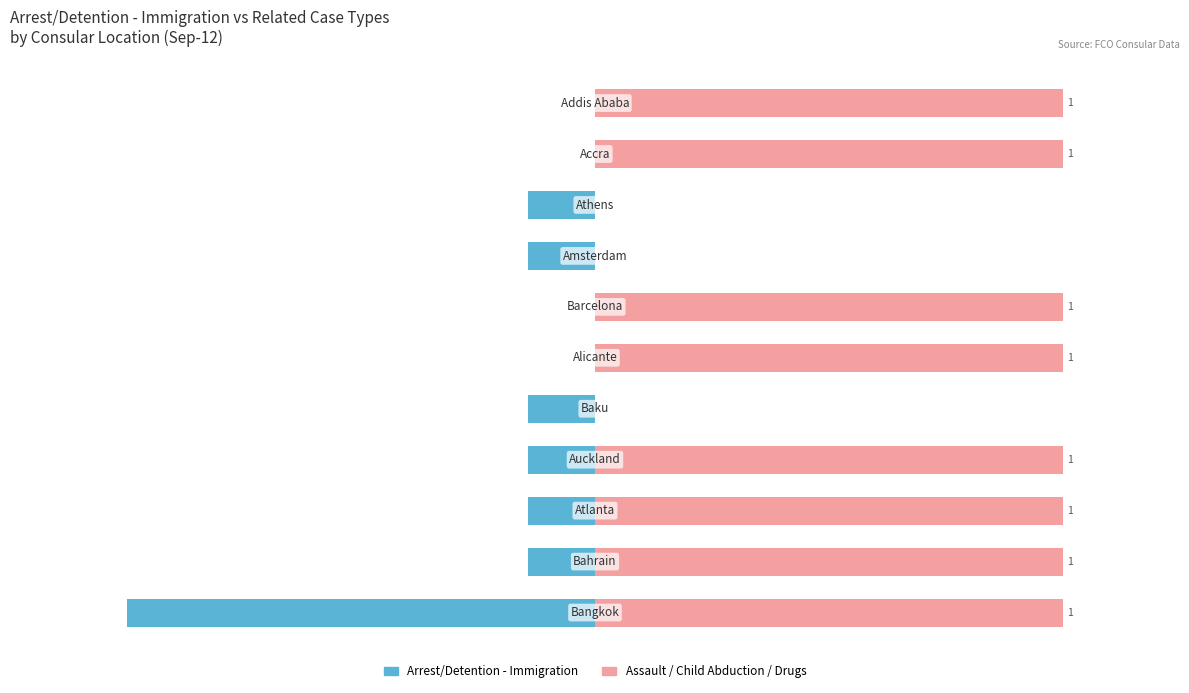

Reading left to right, list all the values displayed in this chart.

Arrest/Detention - Immigration: -60.0	-8.6	-8.6	-8.6	-8.6	0.0	0.0	-8.6	-8.6	0.0	0.0
Assault / Child Abduction / Drugs: 60.0	60.0	60.0	60.0	0.0	60.0	60.0	0.0	0.0	60.0	60.0